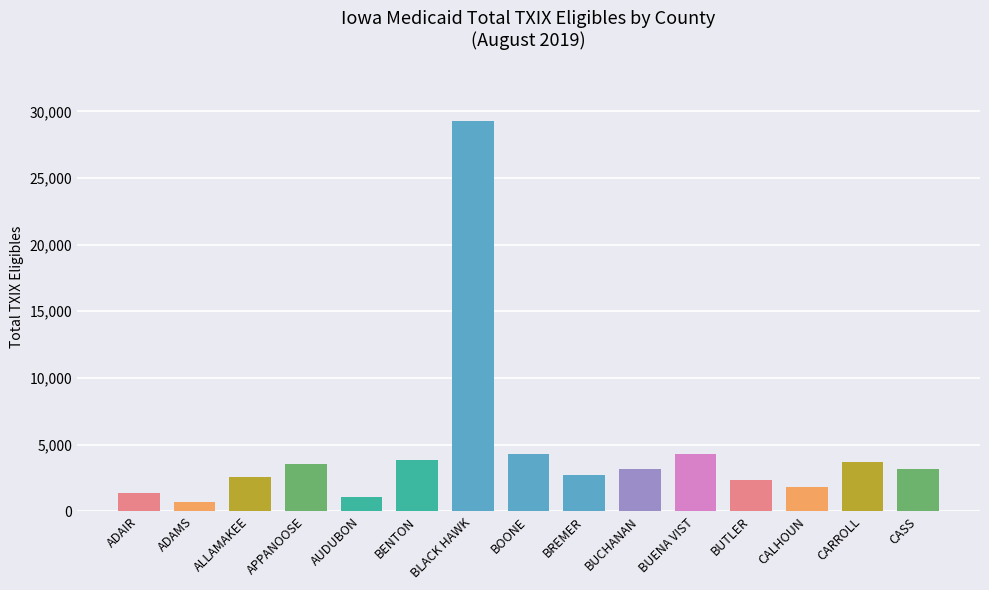

Between AUDUBON and CARROLL, which is larger?

CARROLL